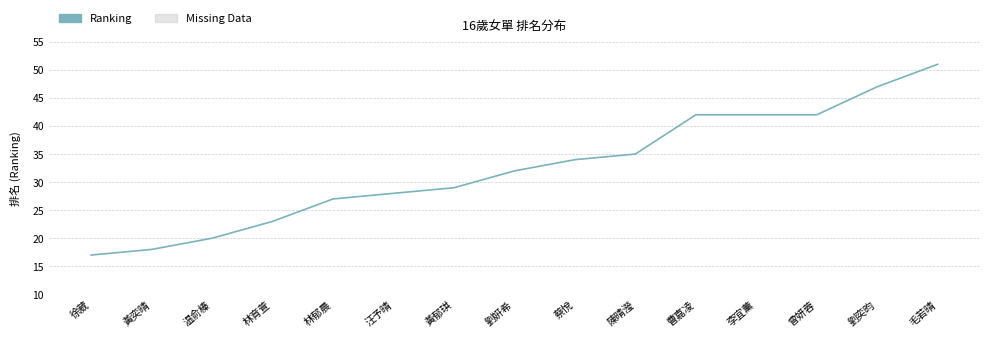

How many lines are shown in the chart?

1